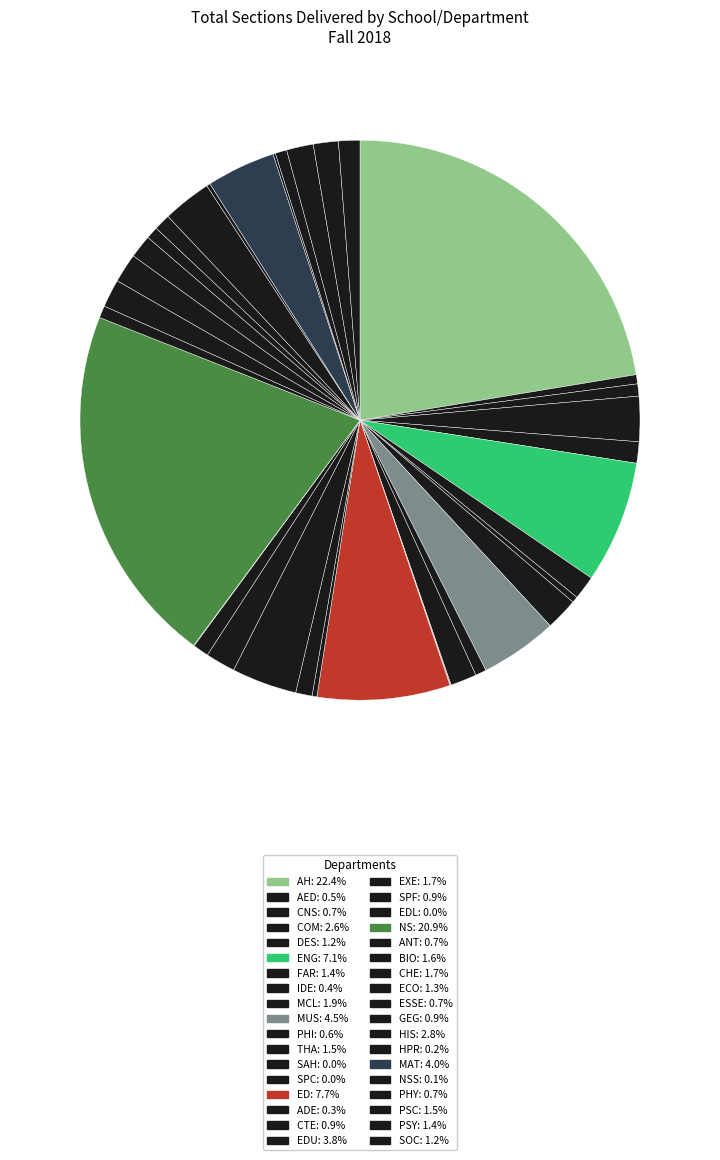

Does any single category account for the majority?

No